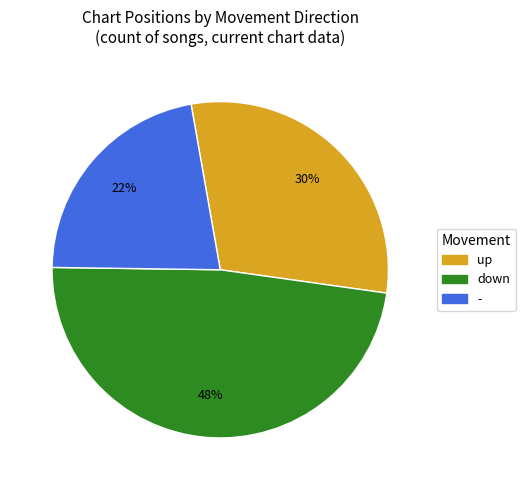

Approximately how many times larger is the value at down compared to -?

2.2